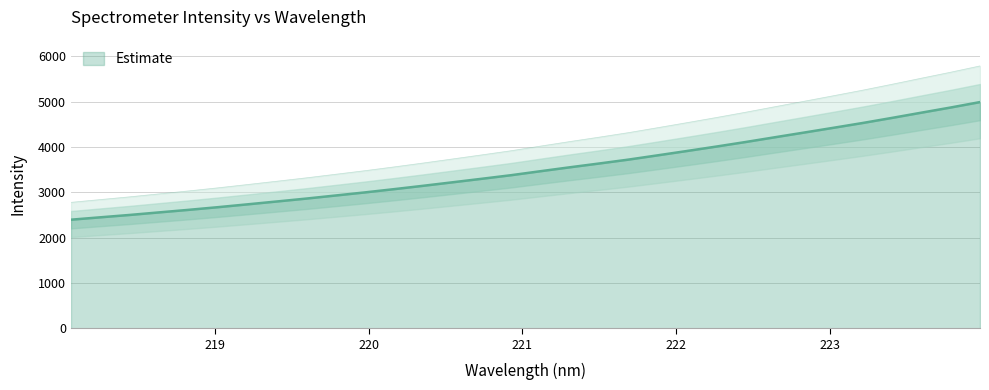

List the labels in order of value, smallest first.

218.0596, 218.2508, 218.442, 218.6332, 218.8244, 219.0156, 219.2067, 219.3979, 219.589, 219.7801, 219.9712, 220.1623, 220.3533, 220.5444, 220.7354, 220.9264, 221.1174, 221.3083, 221.4993, 221.6902, 221.8812, 222.0721, 222.263, 222.4538, 222.6447, 222.8355, 223.0264, 223.2172, 223.408, 223.5987, 223.7895, 223.9802